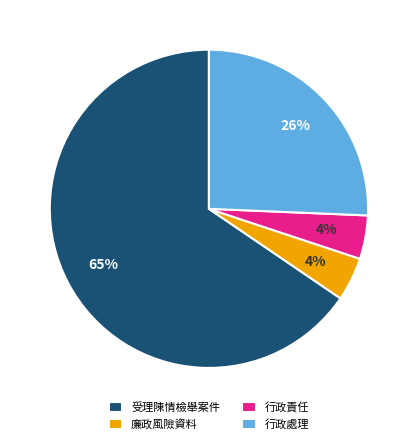

Count the number of slices in the pie.

4